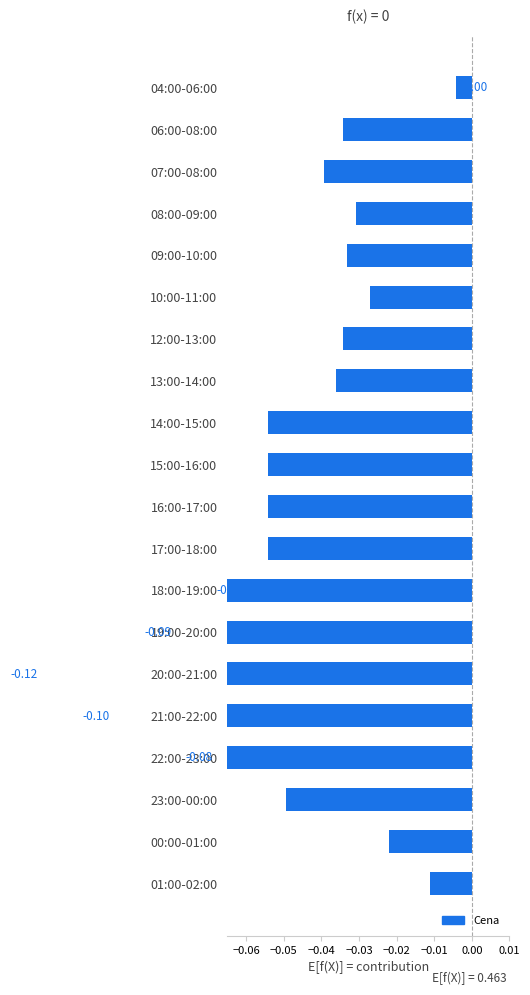

How many bars are there in total?

20